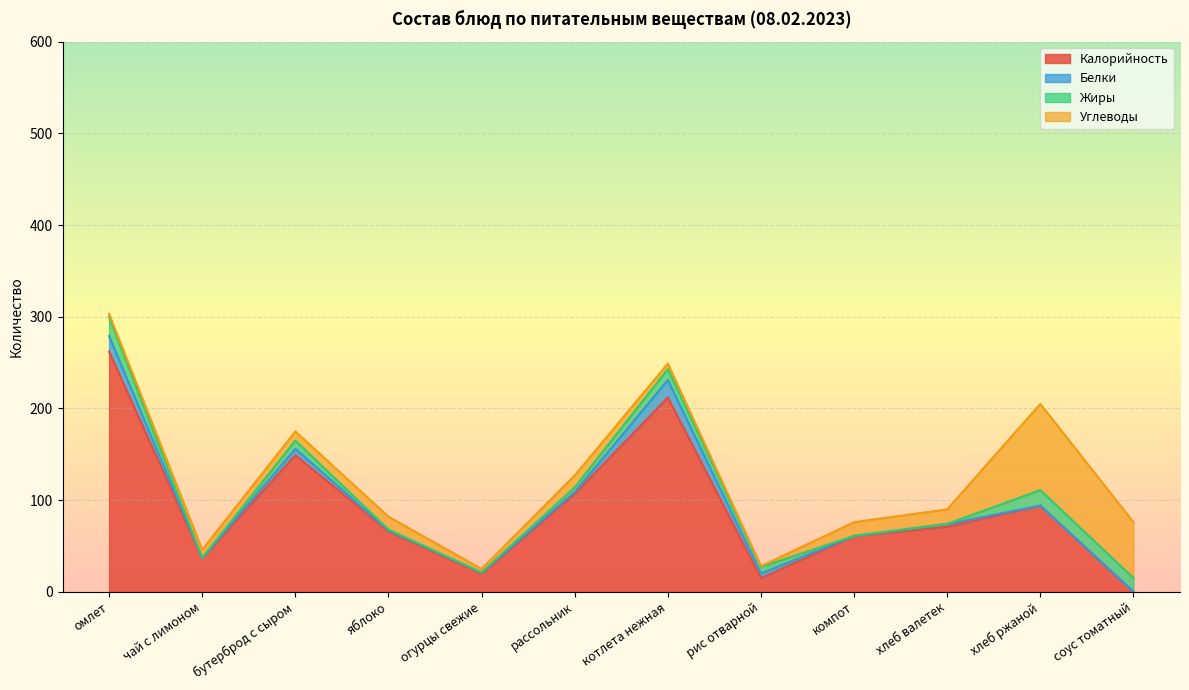

Which has a higher value, чай с лимоном or яблоко?

яблоко